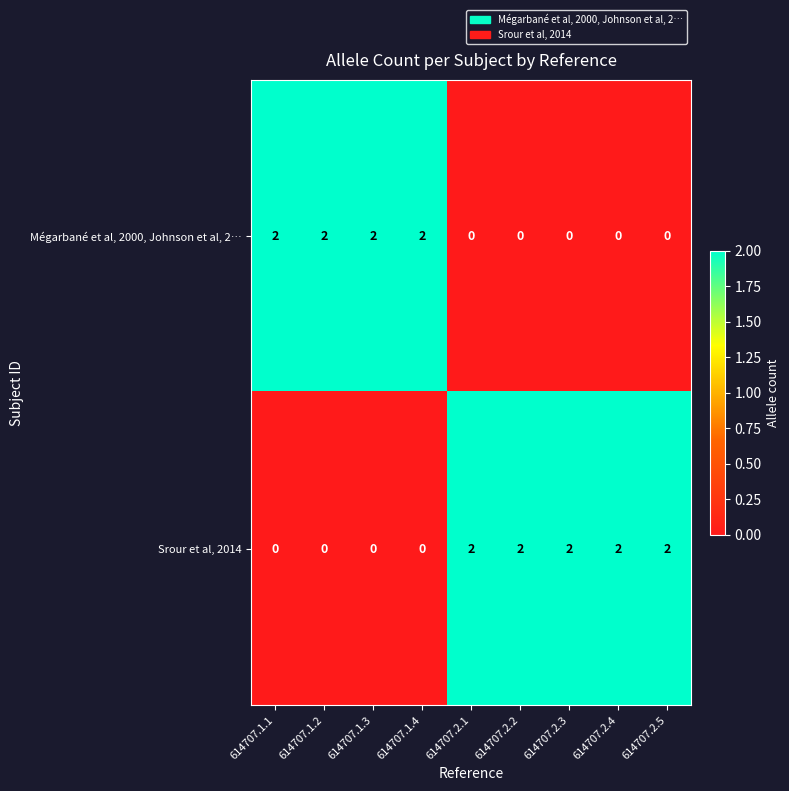

Reading left to right, extract all data points from this chart.

Mégarbané et al, 2000, Johnson et al, 2…: 2	2	2	2	0	0	0	0	0
Srour et al, 2014: 0	0	0	0	2	2	2	2	2